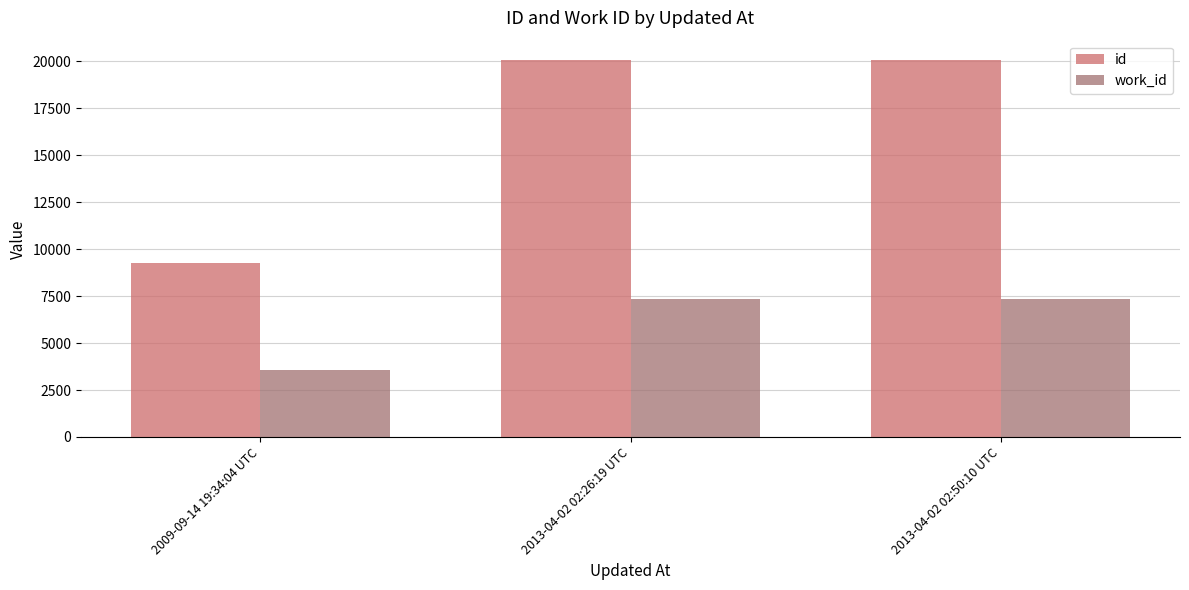

What is the label of the 2nd bar from the left?

2013-04-02 02:26:19 UTC